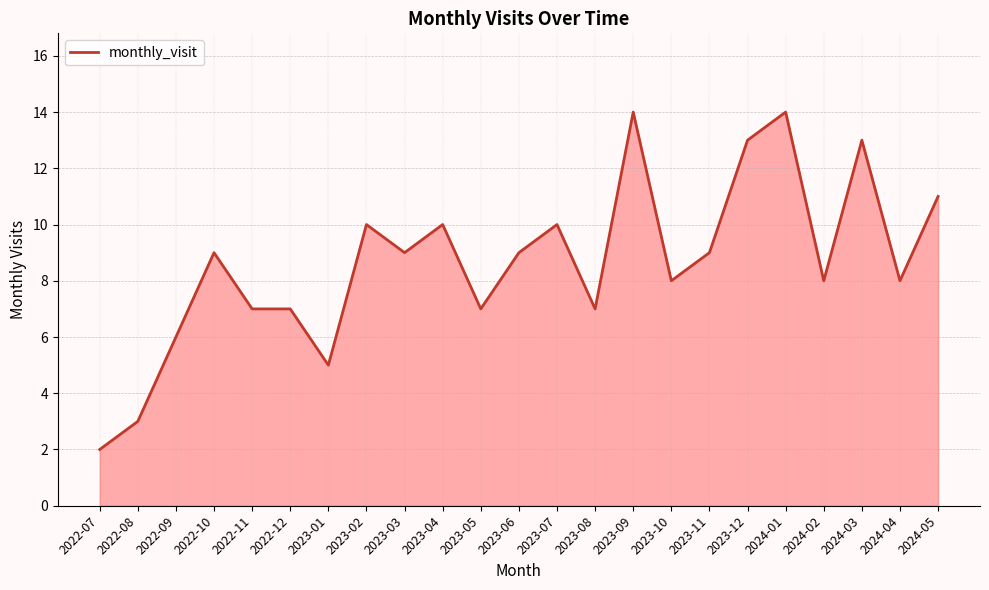

How many values are below 9?

11